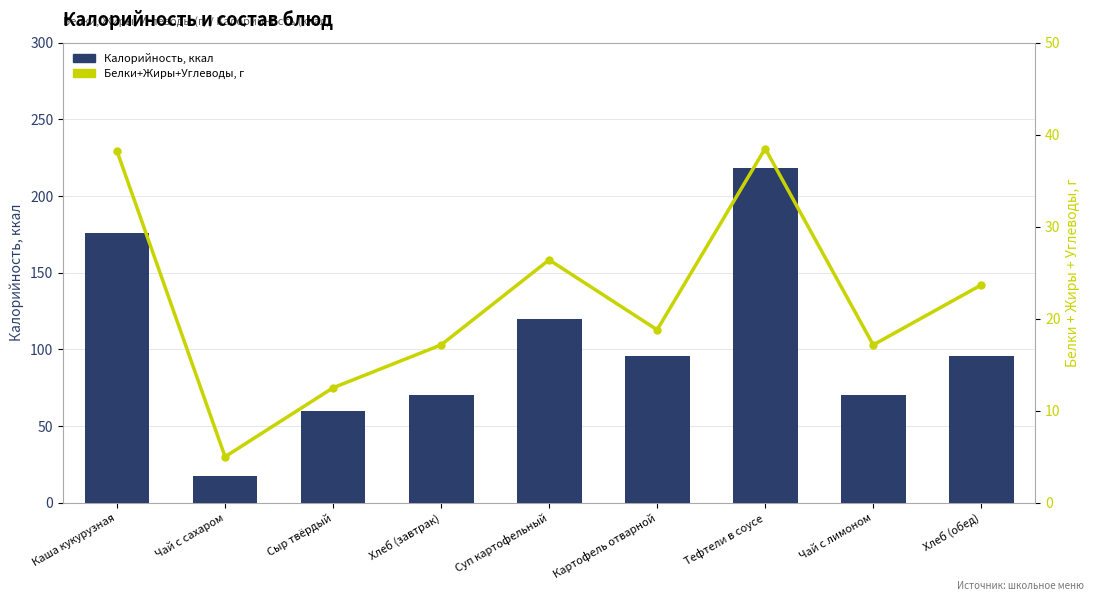

What is the spread (max minus min) of values at Сыр твёрдый?

47.5